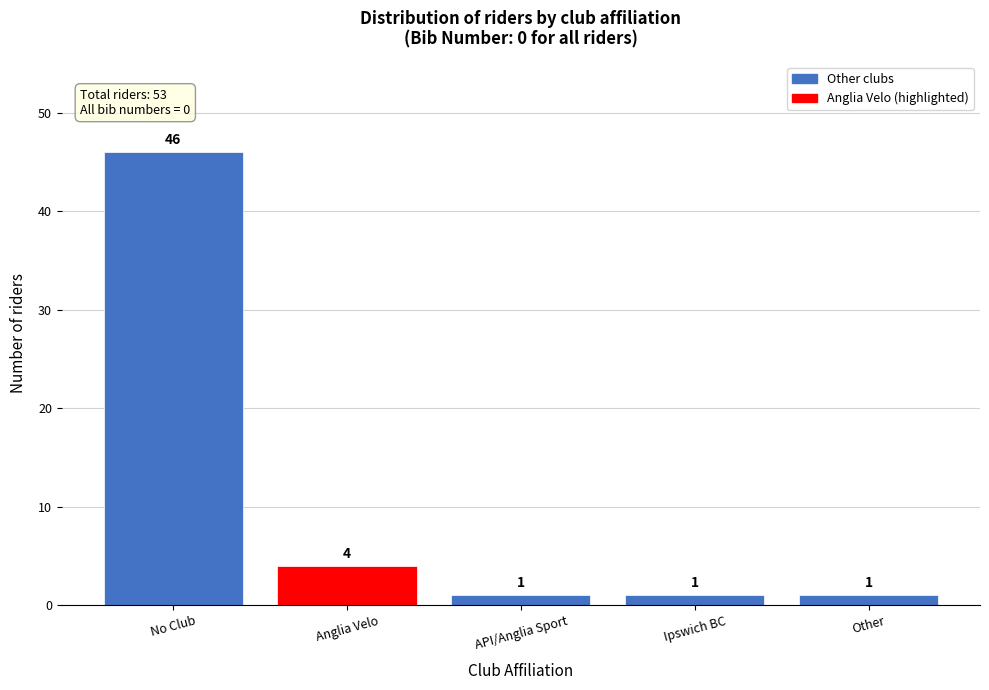

Reading left to right, list all the values displayed in this chart.

No Club=46	Anglia Velo=4	API/Anglia Sport=1	Ipswich BC=1	Other=1